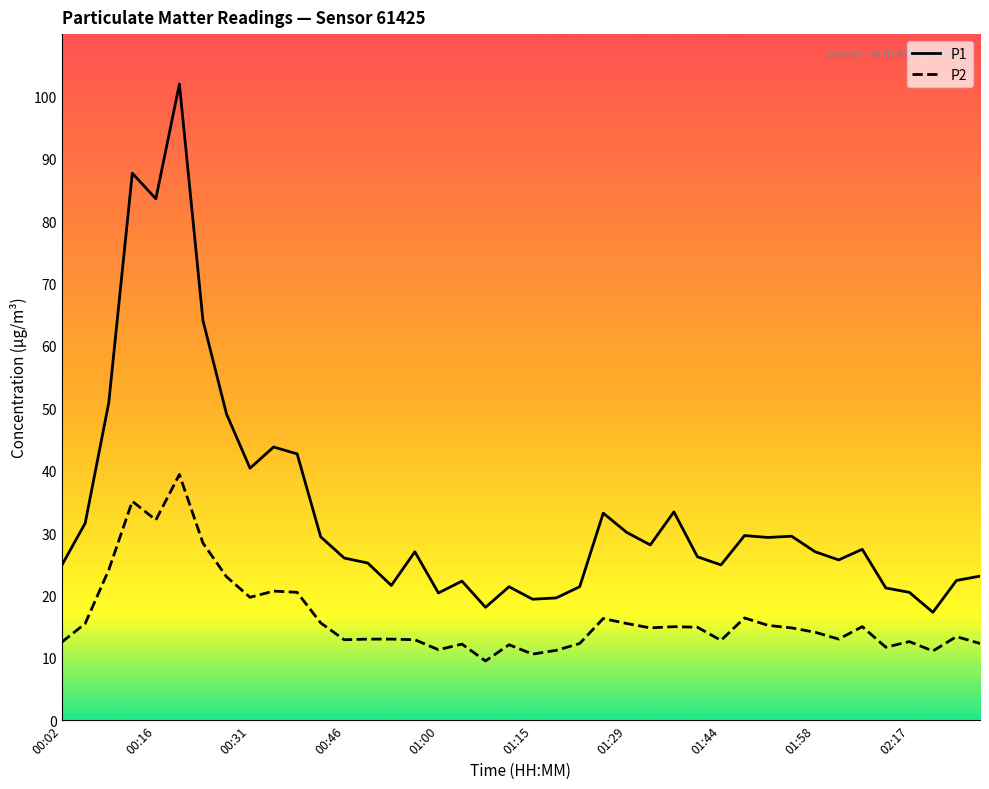

Which series has the largest total across all categories?

P1